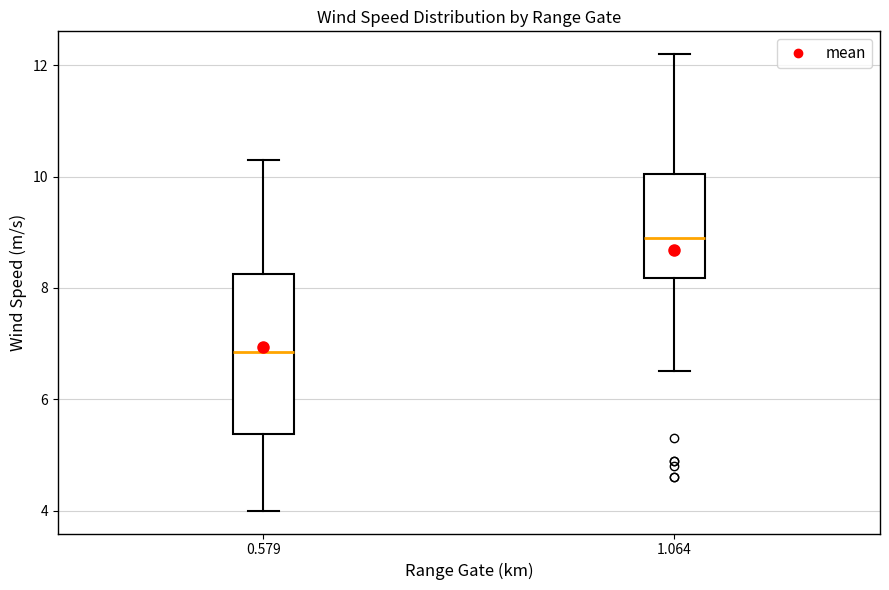

Comparing the boxes themselves (not the whiskers), which one is the tallest?

0.579